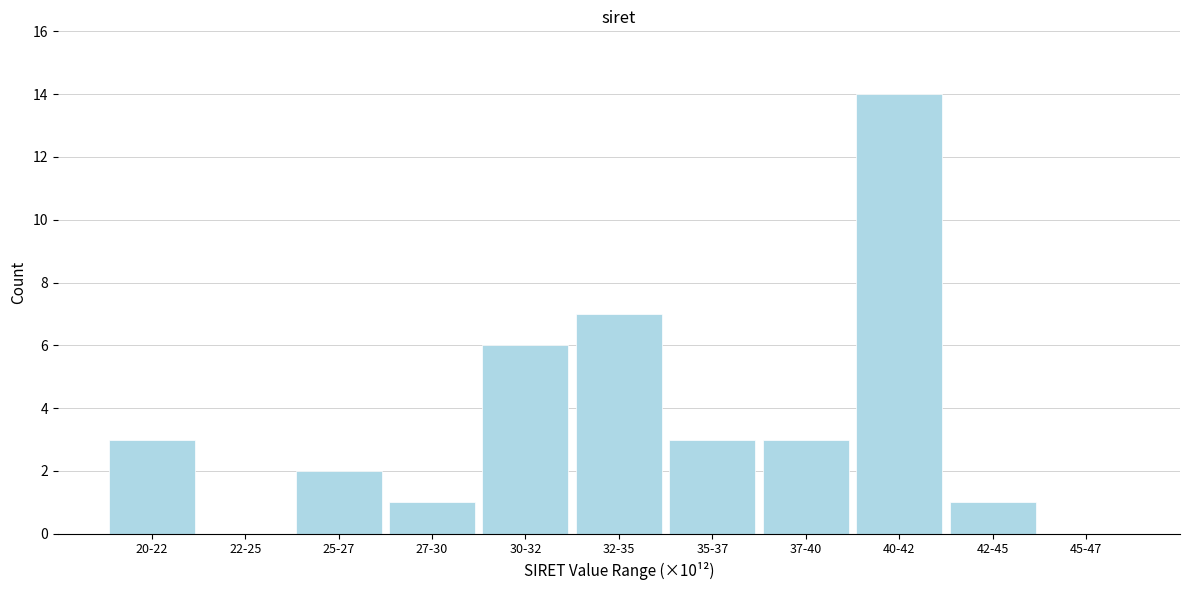

Reading right to left, what are all the values shown in this chart?

45-47=0	42-45=1	40-42=14	37-40=3	35-37=3	32-35=7	30-32=6	27-30=1	25-27=2	22-25=0	20-22=3